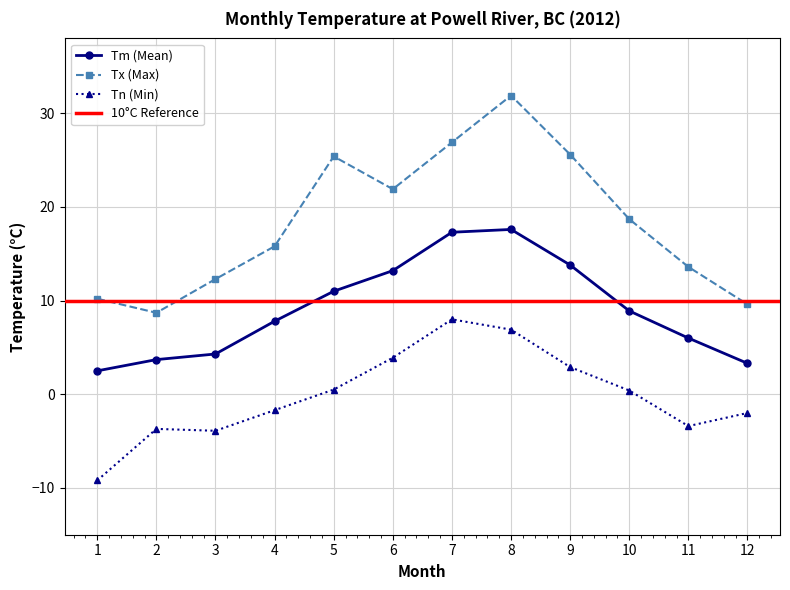

What is the minimum value shown in the chart?

-9.2